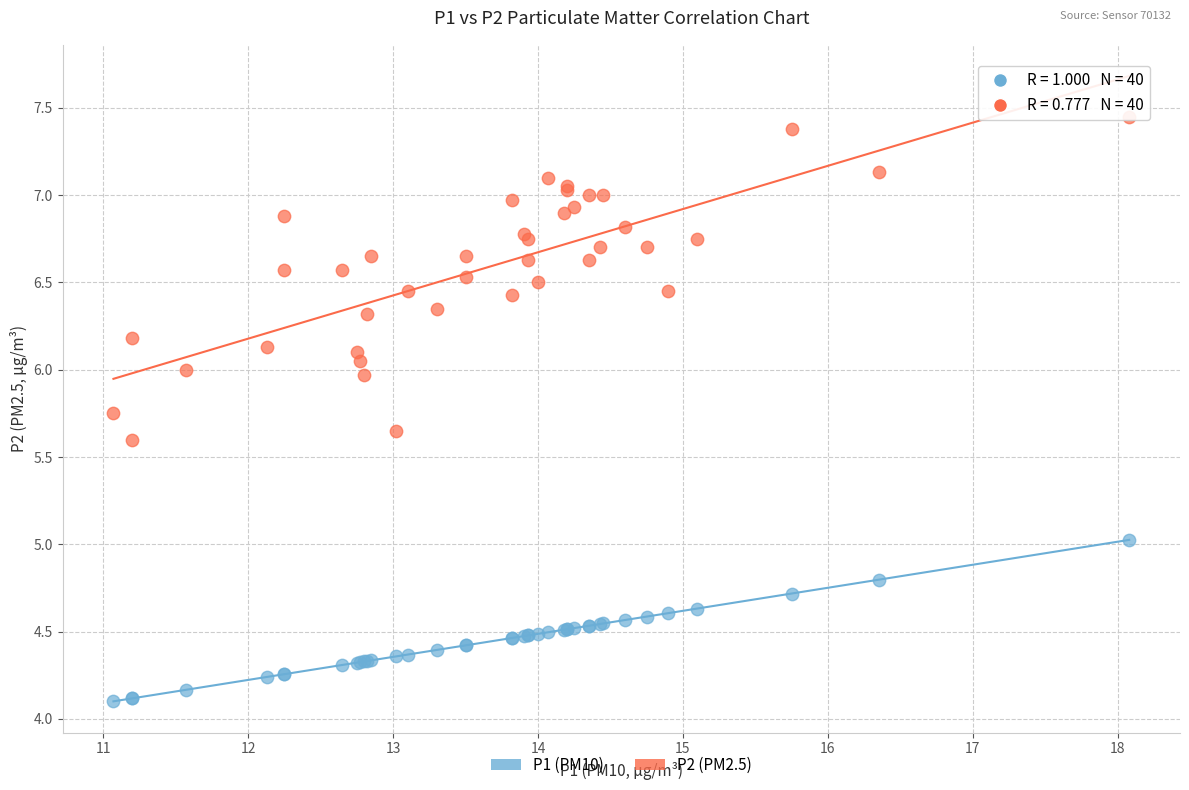

Which series reaches the maximum Y coordinate?

P2 (PM2.5)